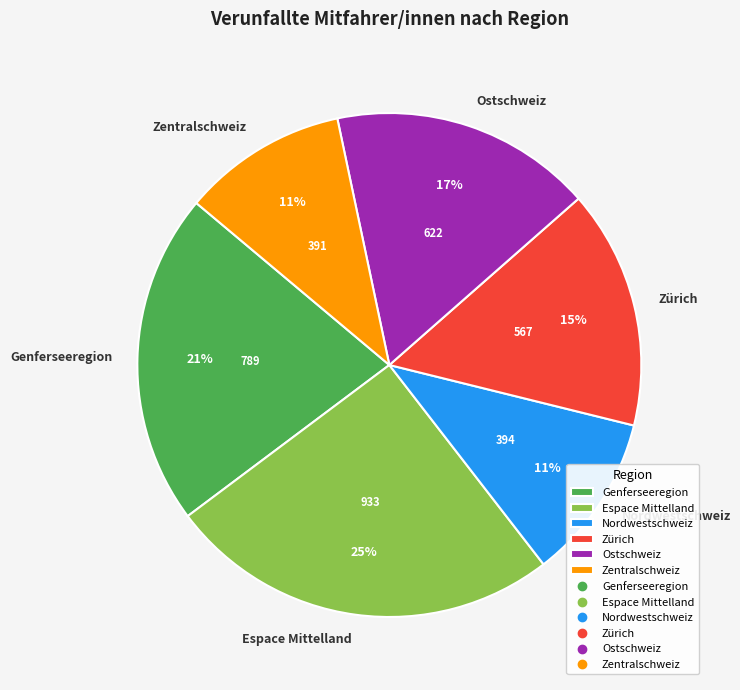

How many slices are in this pie chart?

6